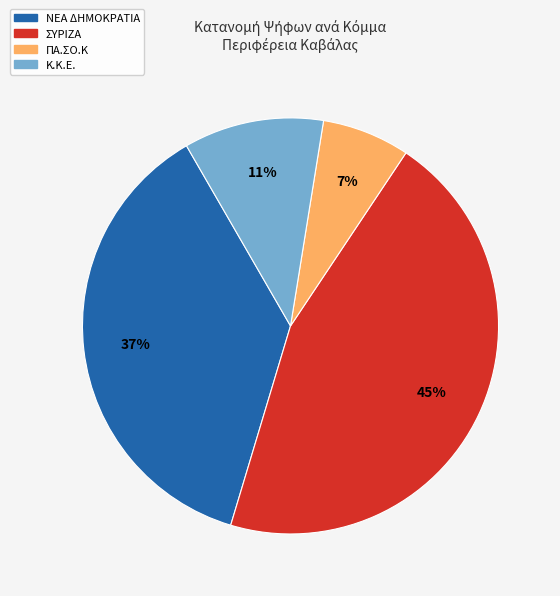

Is it true that Κ.Κ.Ε. is 2% of the pie?

False